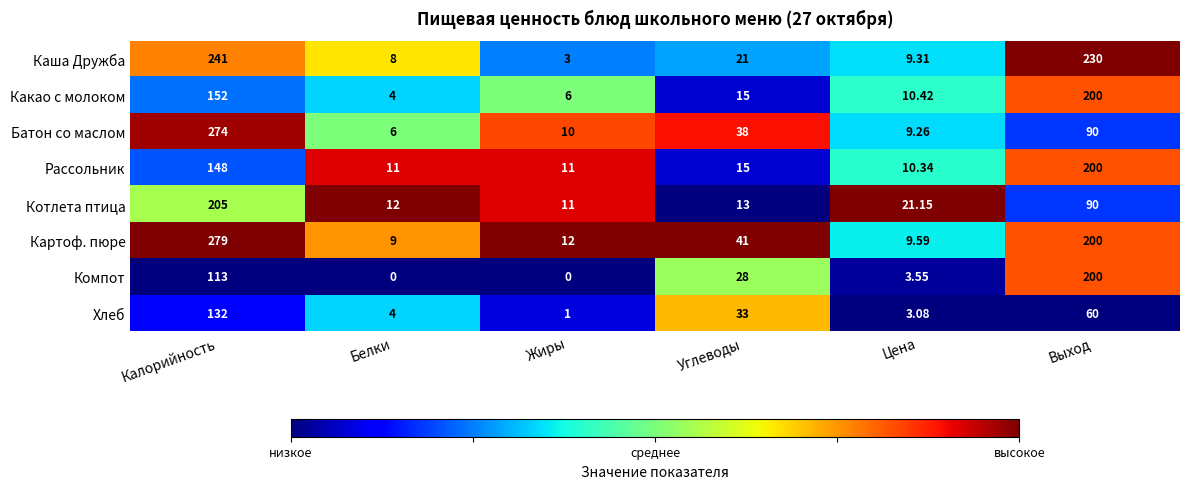

What is the total value across all series at Белки?

54.0